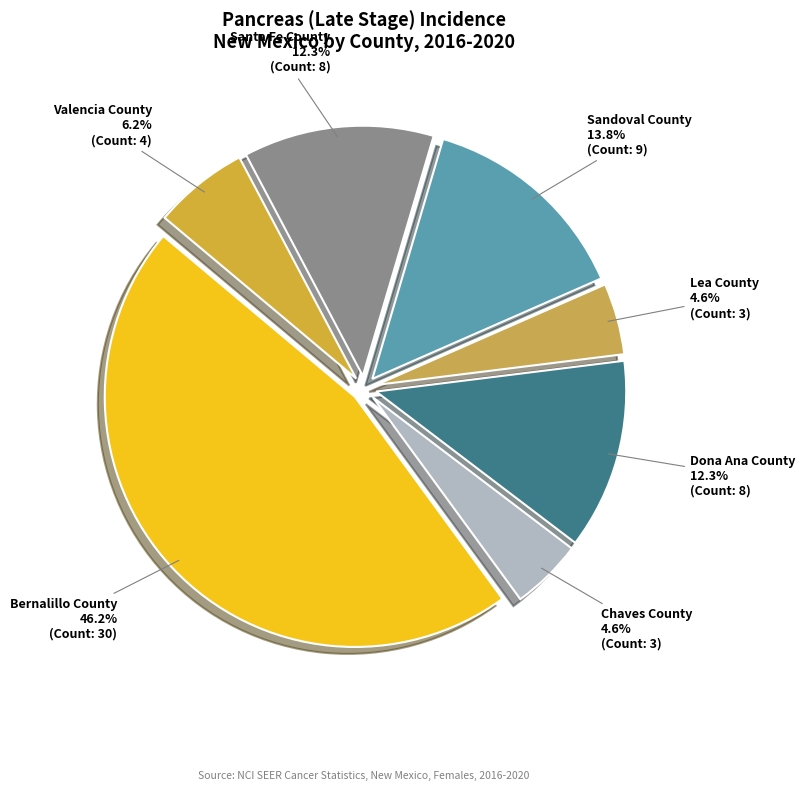

Which category has the biggest portion of the pie?

Bernalillo County